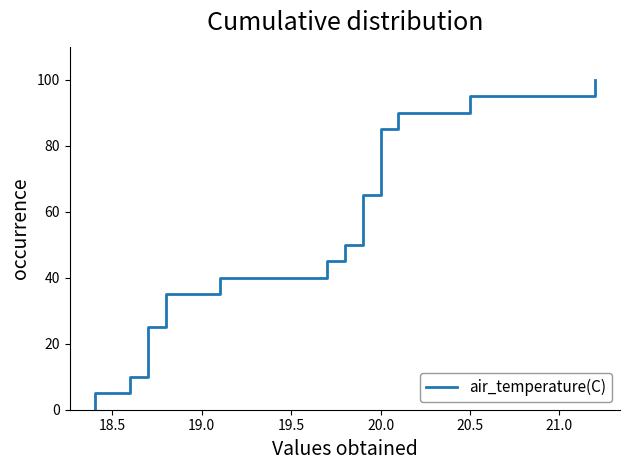

True or false: there are more than 2 points higher than both neighbors.

False